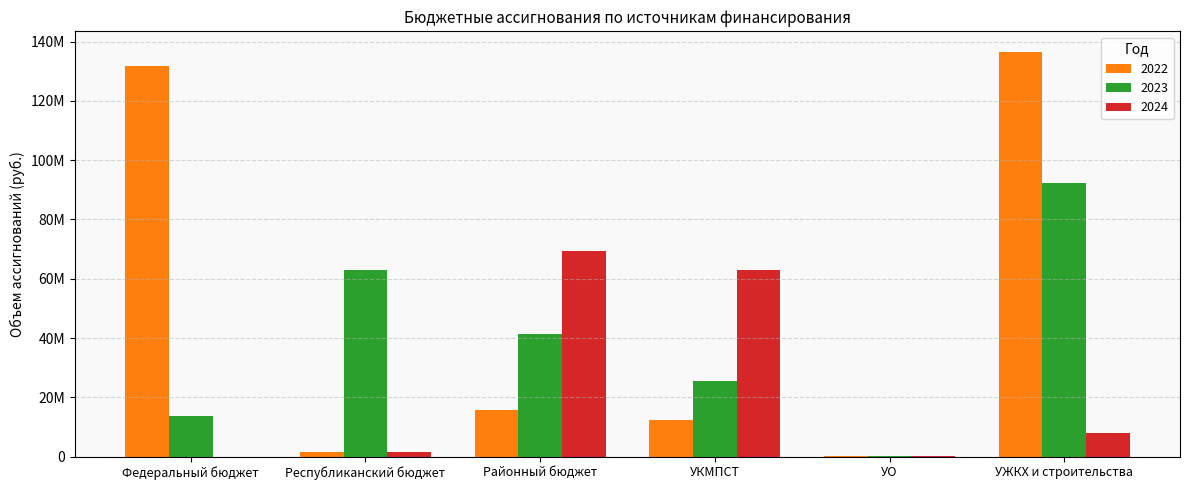

The 2022 series shows 19578154.5 at УКМПСТ. True or false?

False